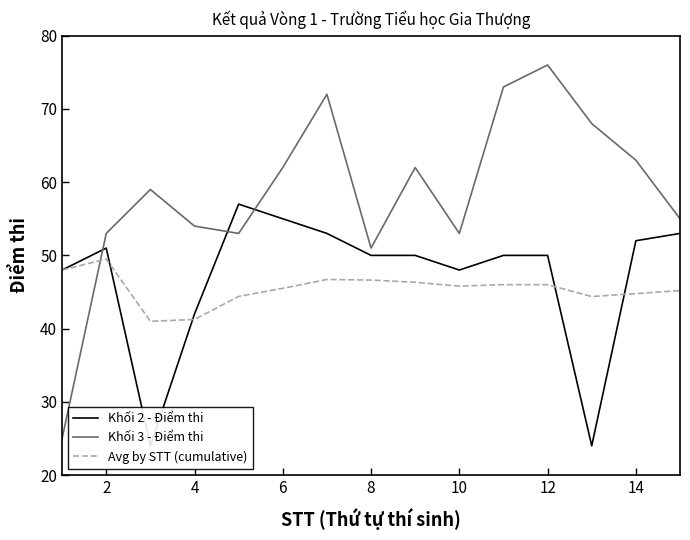

After their last crossing, which series has the higher values: Khối 3 - Điểm thi or Avg by STT (cumulative)?

Khối 3 - Điểm thi